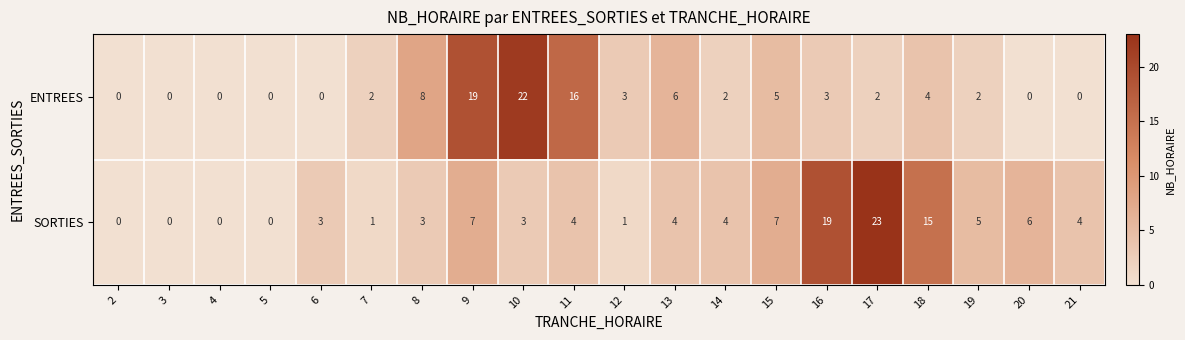

List the series in order of their overall mean, highest first.

SORTIES, ENTREES